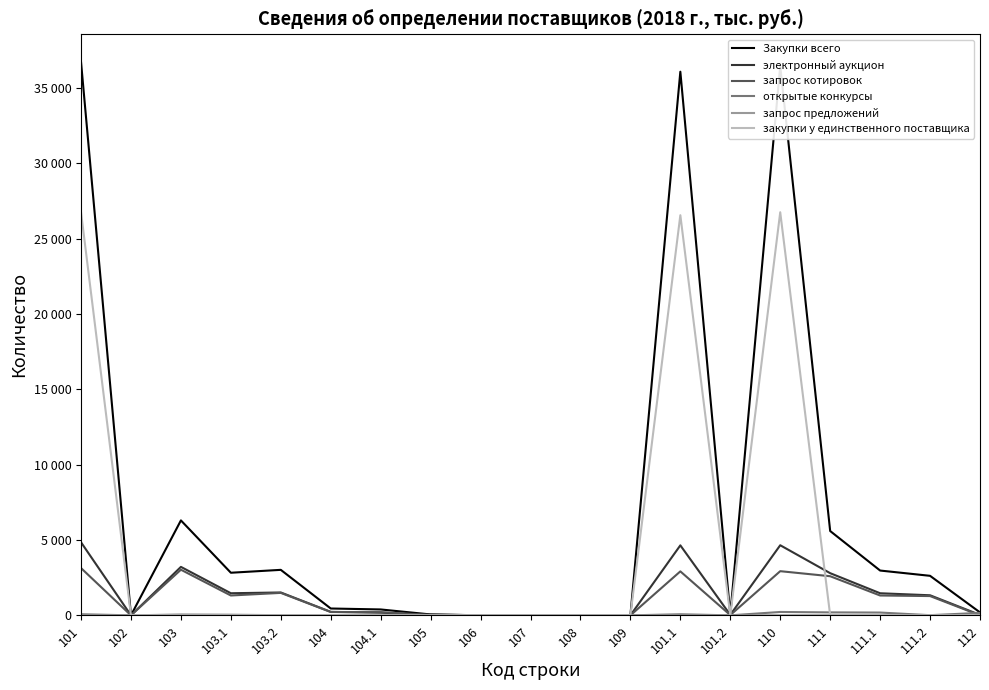

Does the chart display data point markers on the line(s)?

No